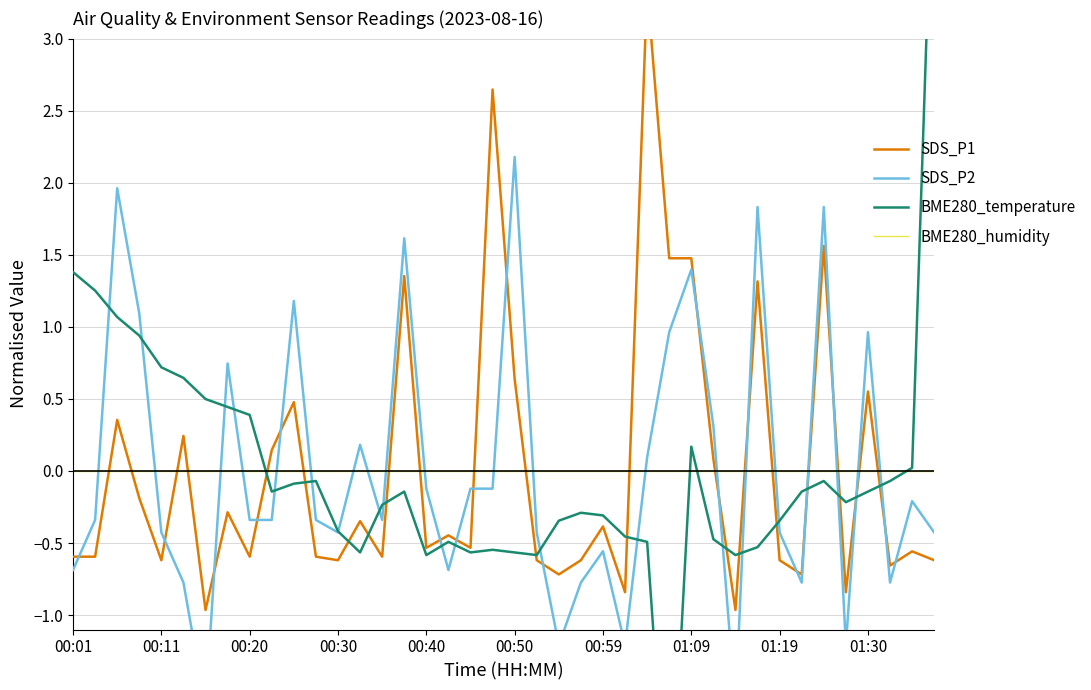

The BME280_temperature series shows -0.3 at 01:19. True or false?

True